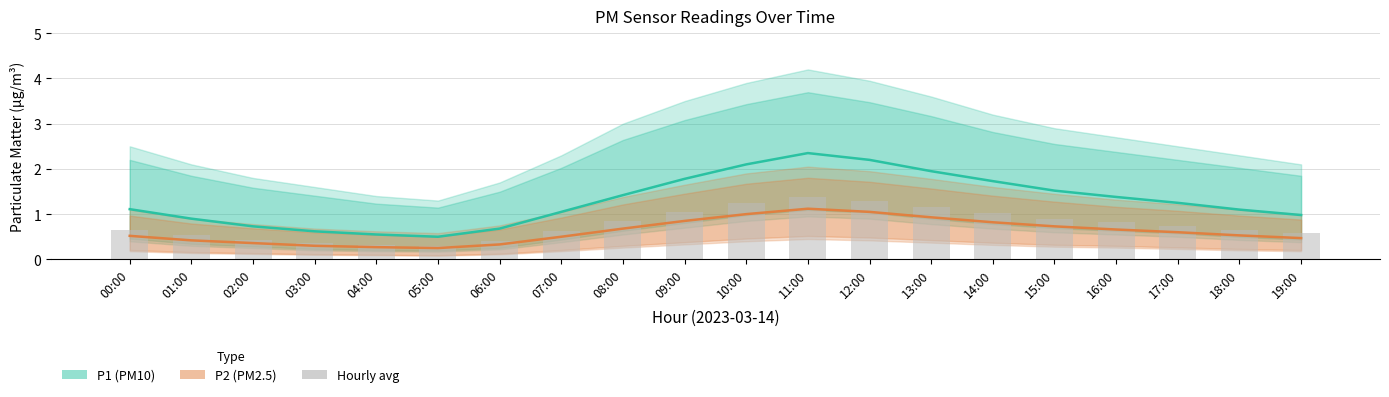

Reading left to right, extract all data points from this chart.

P1 (PM10): 00:00=1.1	01:00=0.9	02:00=0.7	03:00=0.6	04:00=0.6	05:00=0.5	06:00=0.7	07:00=1.1	08:00=1.4	09:00=1.8	10:00=2.1	11:00=2.4	12:00=2.2	13:00=1.9	14:00=1.7	15:00=1.5	16:00=1.4	17:00=1.2	18:00=1.1	19:00=1.0
P2 (PM2.5): 00:00=0.5	01:00=0.4	02:00=0.4	03:00=0.3	04:00=0.3	05:00=0.2	06:00=0.3	07:00=0.5	08:00=0.7	09:00=0.8	10:00=1.0	11:00=1.1	12:00=1.1	13:00=0.9	14:00=0.8	15:00=0.7	16:00=0.7	17:00=0.6	18:00=0.5	19:00=0.5
Hourly avg: 00:00=0.7	01:00=0.5	02:00=0.4	03:00=0.4	04:00=0.3	05:00=0.3	06:00=0.4	07:00=0.6	08:00=0.8	09:00=1.1	10:00=1.2	11:00=1.4	12:00=1.3	13:00=1.2	14:00=1.0	15:00=0.9	16:00=0.8	17:00=0.7	18:00=0.7	19:00=0.6